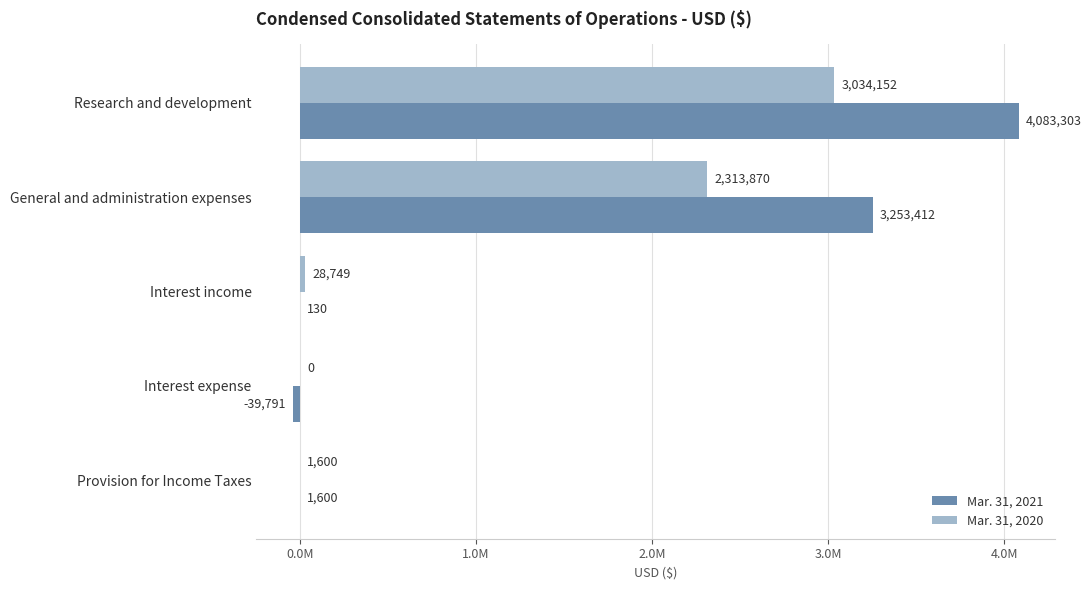

What are all the series names shown in the legend?

Mar. 31, 2021, Mar. 31, 2020